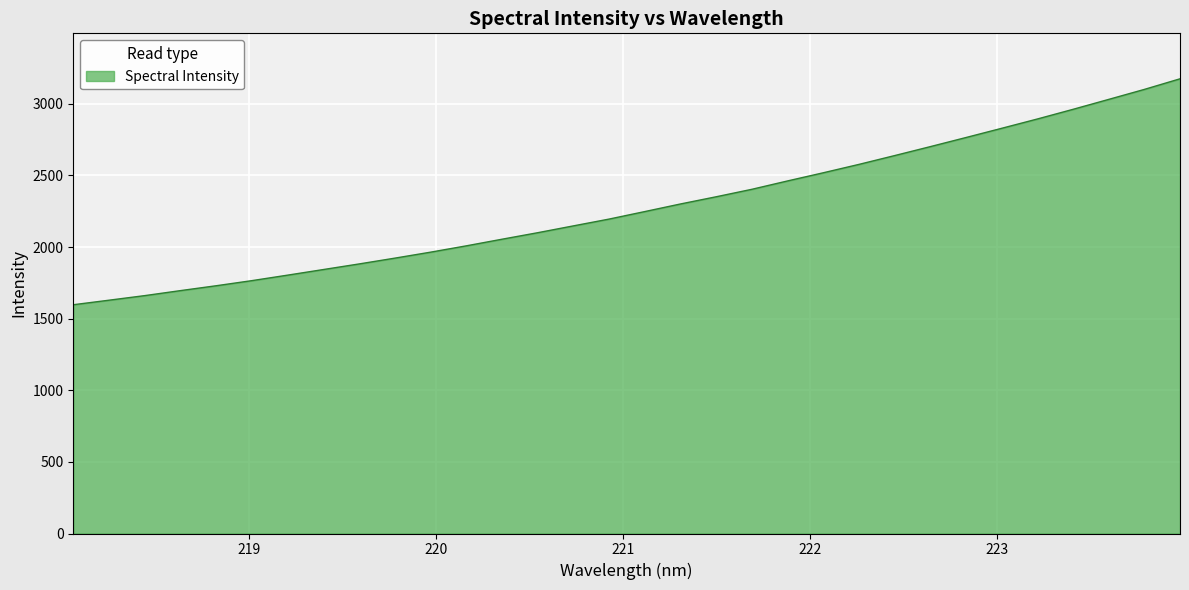

What is the maximum value shown in the chart?

3174.6